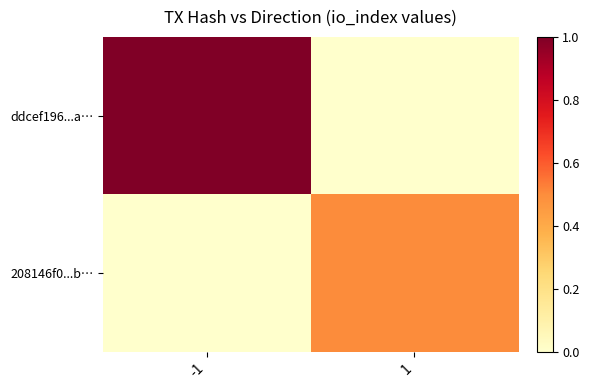

At -1, list the series in order from largest to smallest.

ddcef196...a…, 208146f0...b…